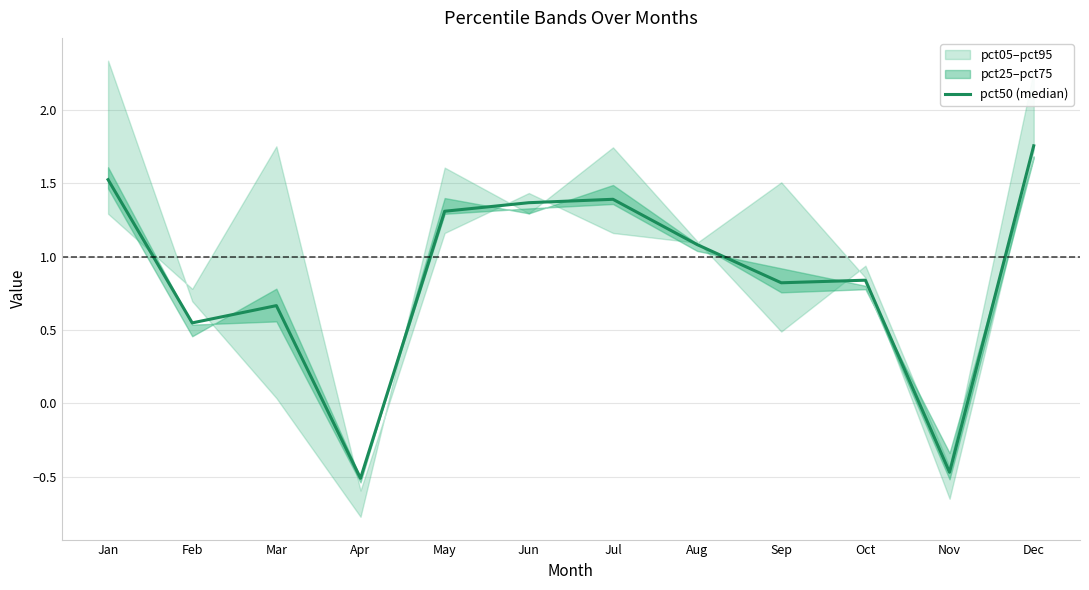

Reading right to left, transcribe all the data shown in this chart.

Dec=1.8	Nov=-0.5	Oct=0.8	Sep=0.8	Aug=1.1	Jul=1.4	Jun=1.4	May=1.3	Apr=-0.5	Mar=0.7	Feb=0.5	Jan=1.5